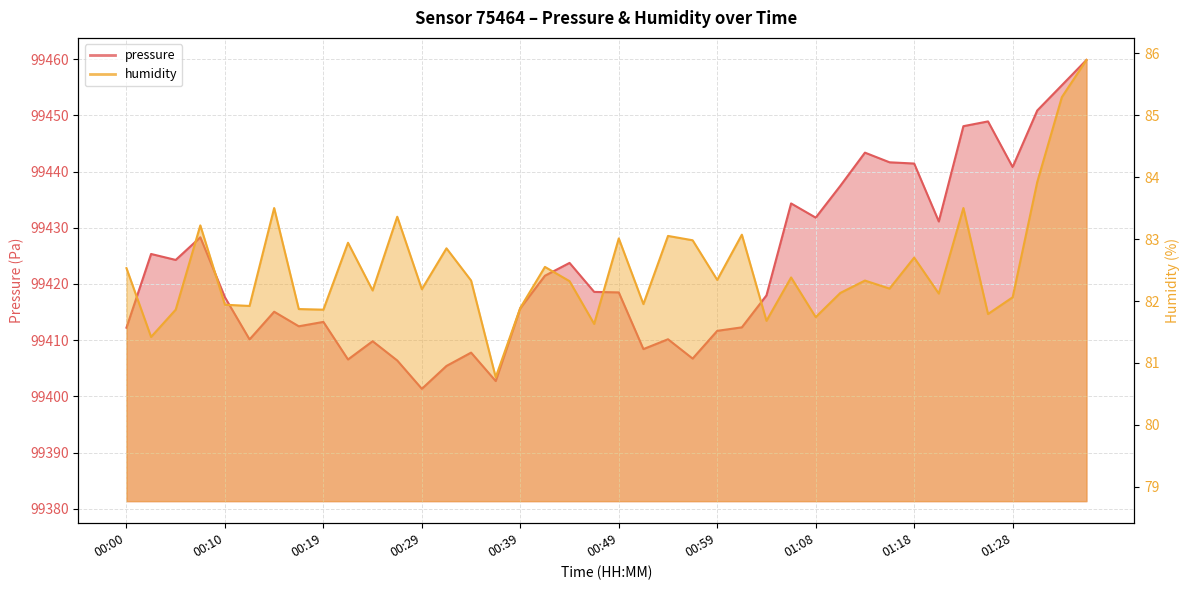

At which category is the sum across all series the highest?

01:35